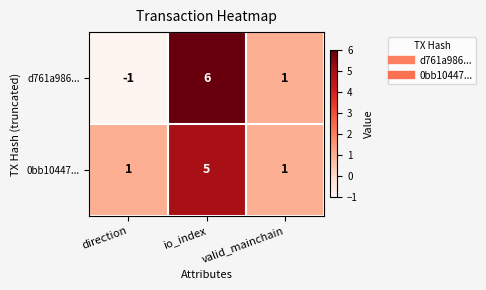

Reading left to right, transcribe all the data shown in this chart.

d761a986...: direction=-1	io_index=6	valid_mainchain=1
0bb10447...: direction=1	io_index=5	valid_mainchain=1